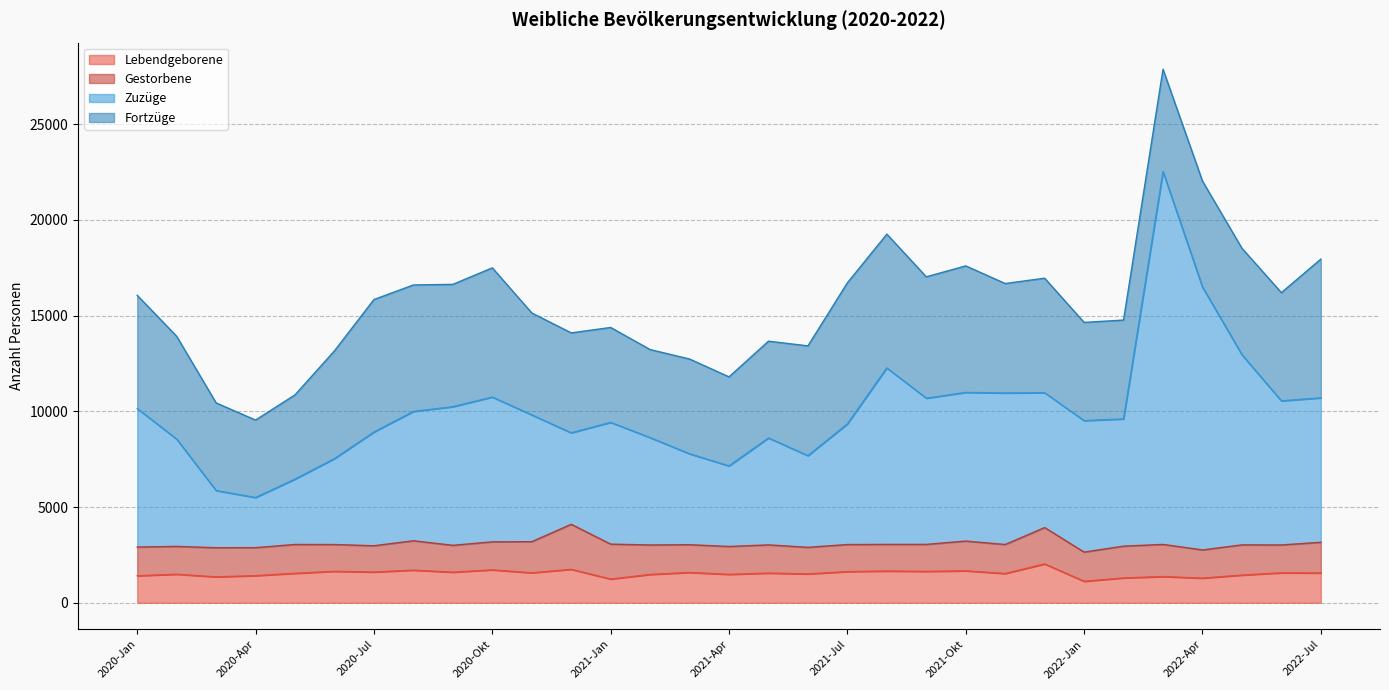

How many data points in Lebendgeborene are above 1550?

15